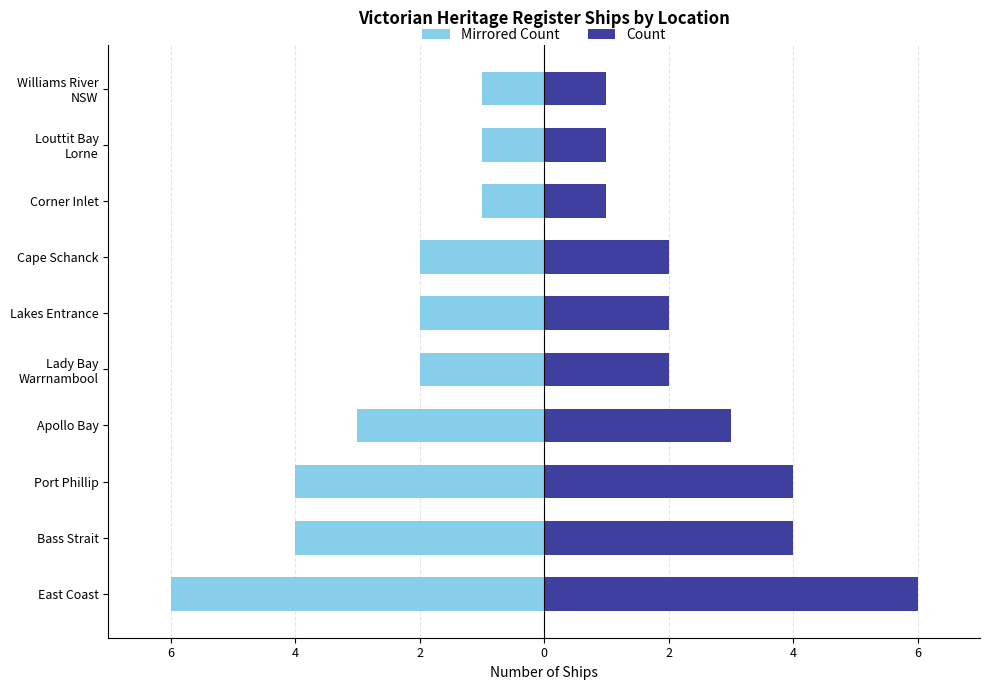

At how many categories does at least one series exceed 1?

7